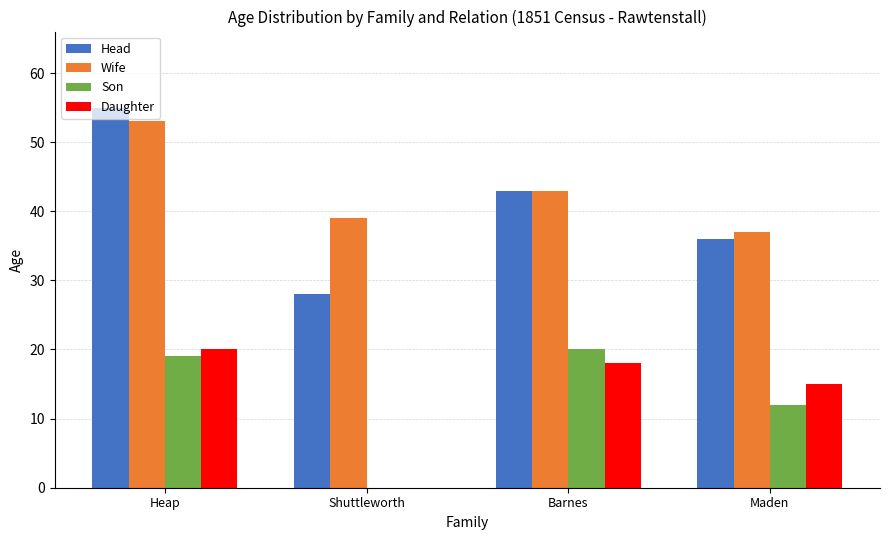

Which series has the widest spread of values?

Head